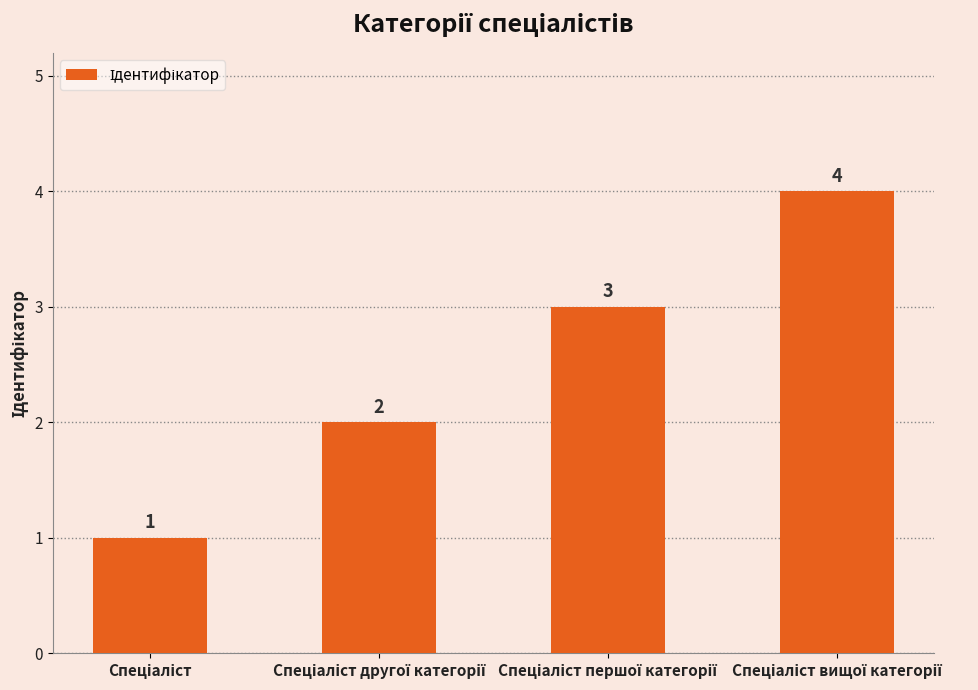

What is the maximum value shown in the chart?

4